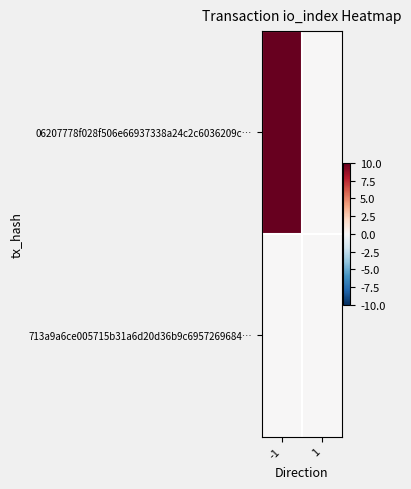

How many data points does each series have?

2